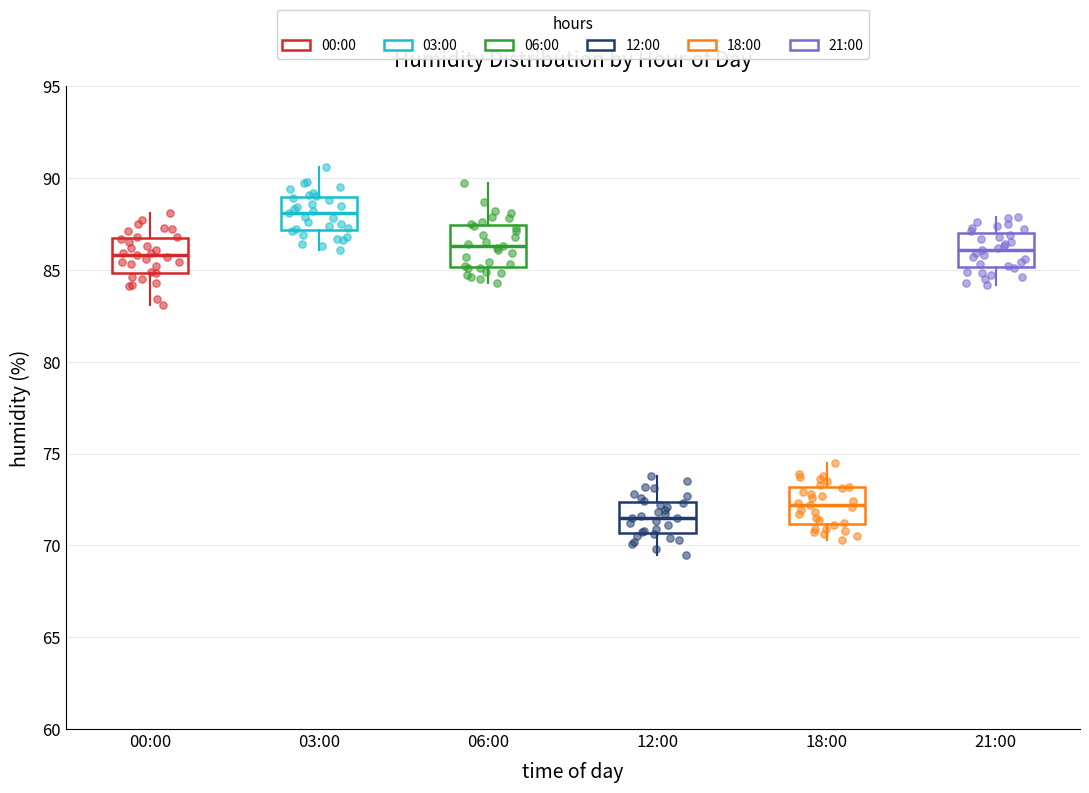

Reading left to right, read every box against the y-axis: the position of its median line, the range the box covers, and the ends of its whiskers. The values are not printed on the chart, so give them approximately, as read against the axis.

00:00: median 86.0, box 85.0 to 87.0, whiskers 83.0 to 88.0
03:00: median 88.0, box 87.0 to 89.0, whiskers 86.0 to 90.5
06:00: median 86.5, box 85.0 to 87.5, whiskers 84.5 to 89.5
12:00: median 71.5, box 70.5 to 72.5, whiskers 69.5 to 74.0
18:00: median 72.0, box 71.0 to 73.0, whiskers 70.5 to 74.5
21:00: median 86.0, box 85.0 to 87.0, whiskers 84.0 to 88.0